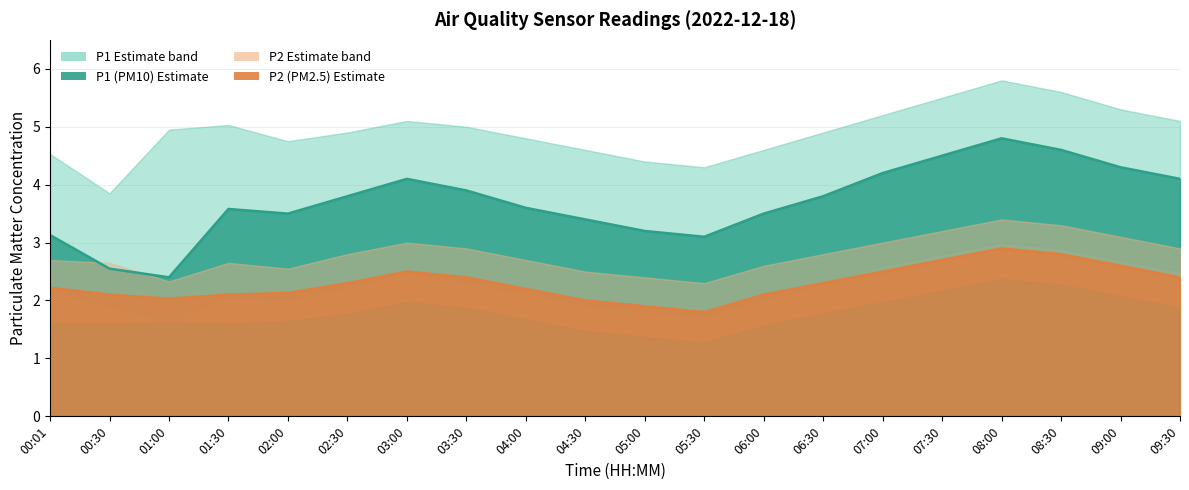

Which series has the largest total across all categories?

P1 central